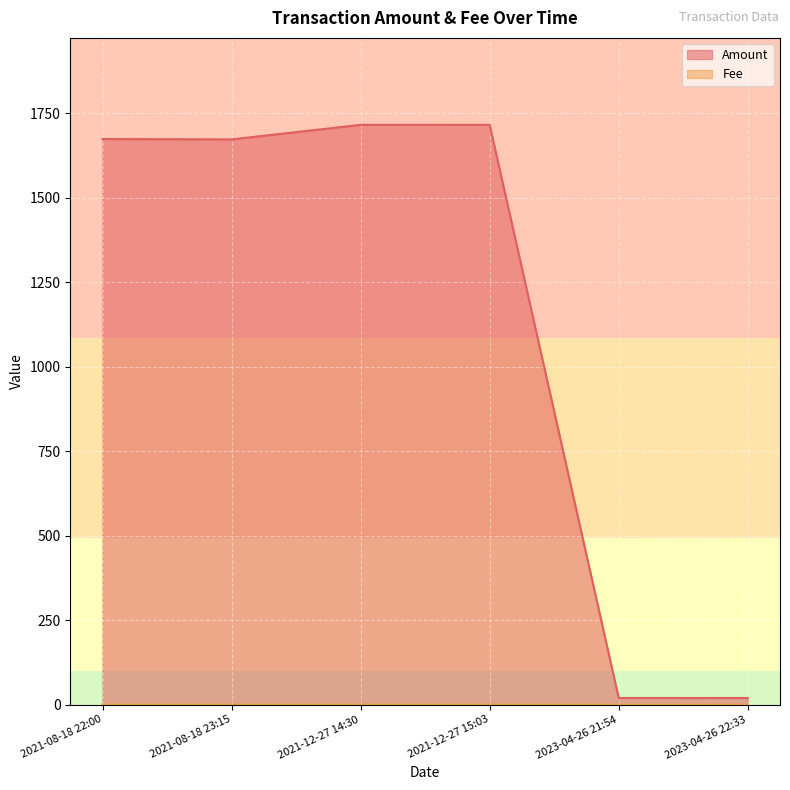

Is it true that Amount equals 2674.3 at 2021-08-18 23:15?

False